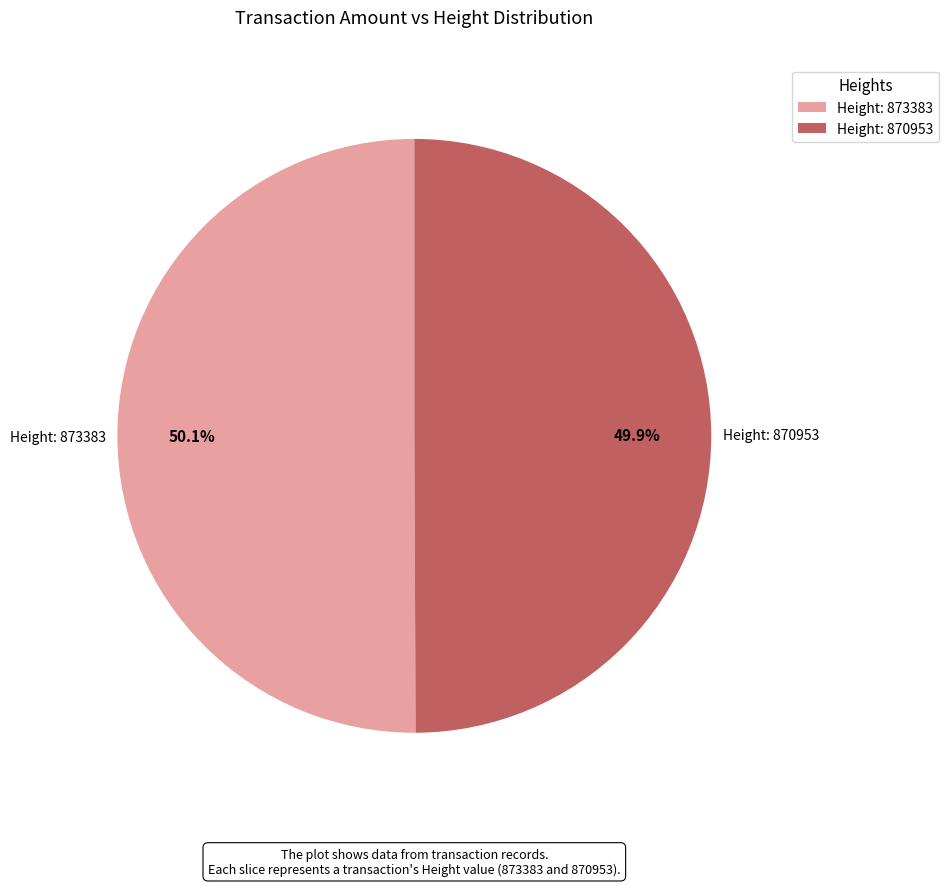

How much of the chart is everything except Height: 873383?

49.9%